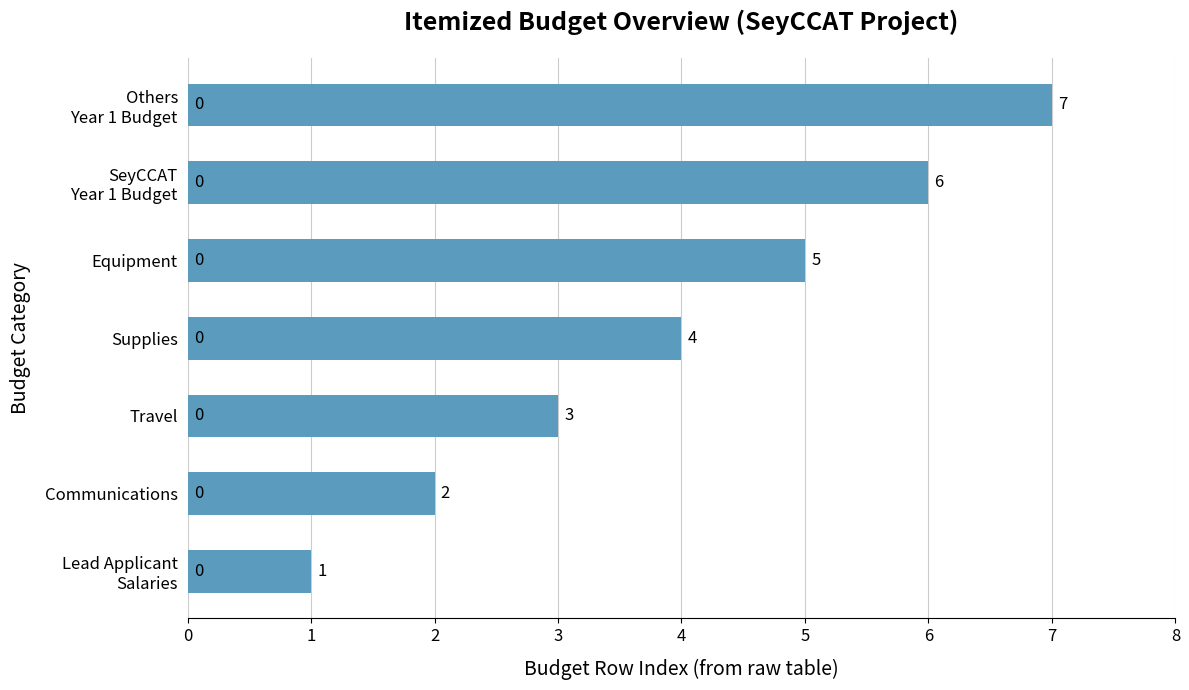

At which label is the value closest to 4?

Supplies